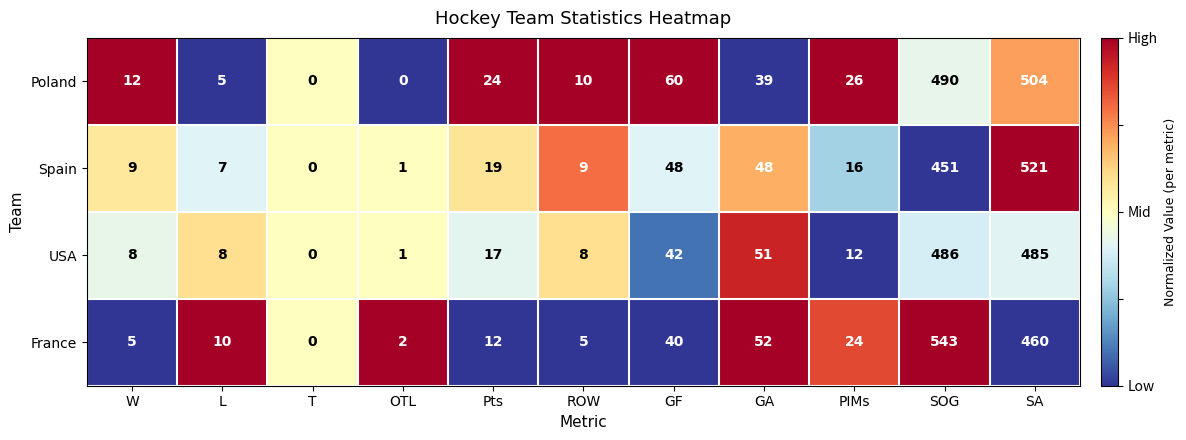

Is it true that Spain equals 451 at SOG?

True